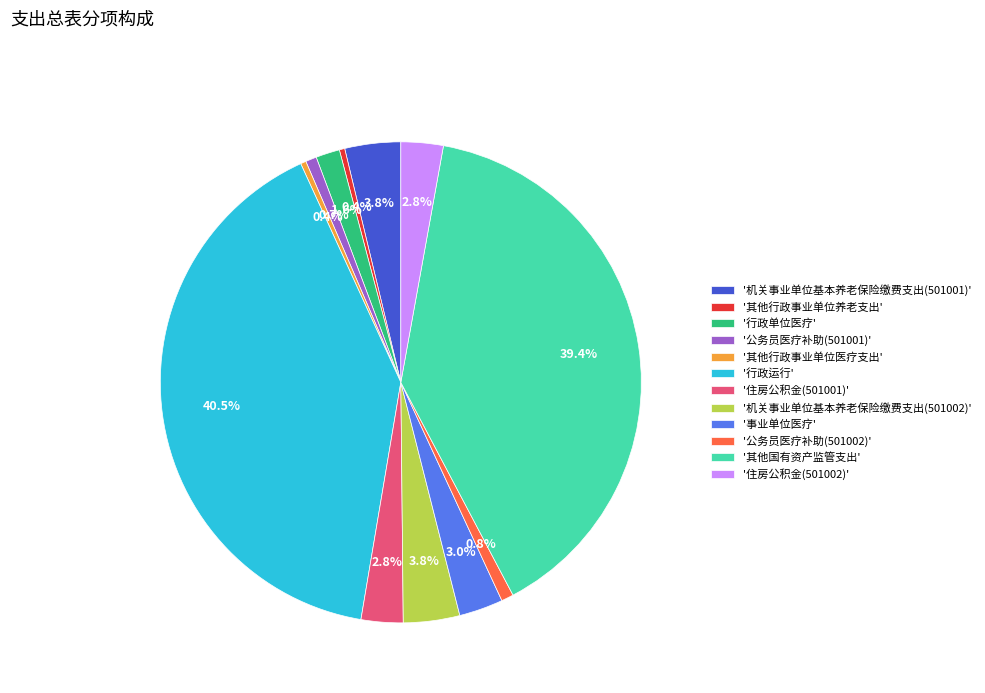

Which category has the biggest portion of the pie?

'行政运行'